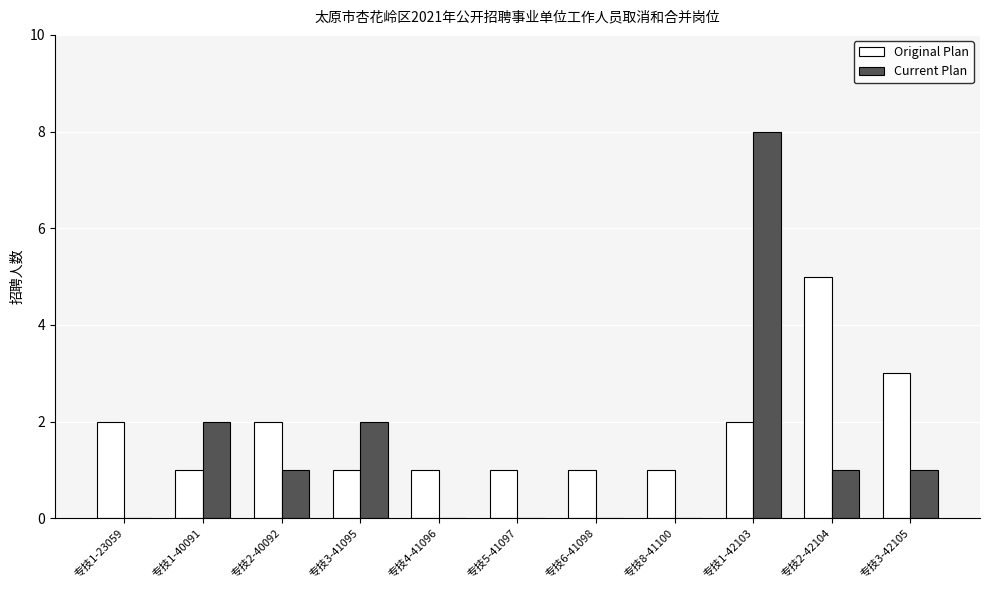

Which series has the largest total across all categories?

Original Plan